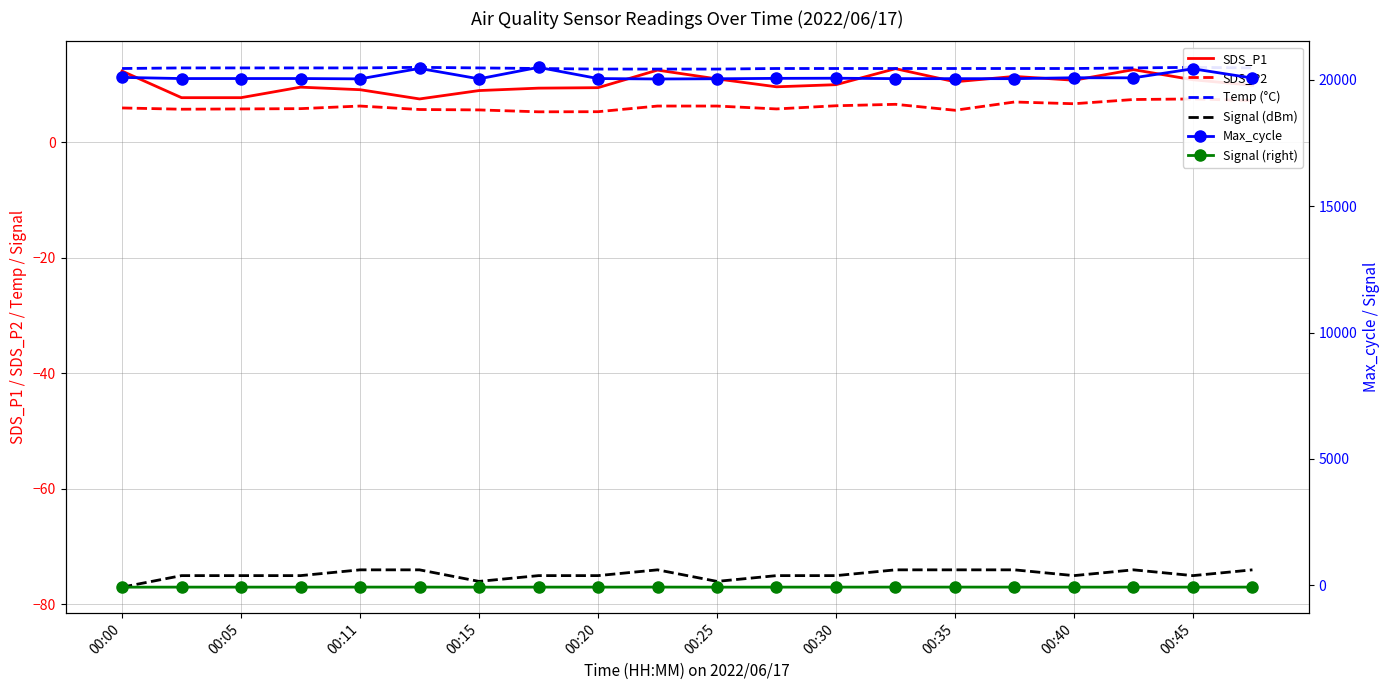

In SDS_P1, how many points are higher than both neighbors (excluding endpoints)?

5